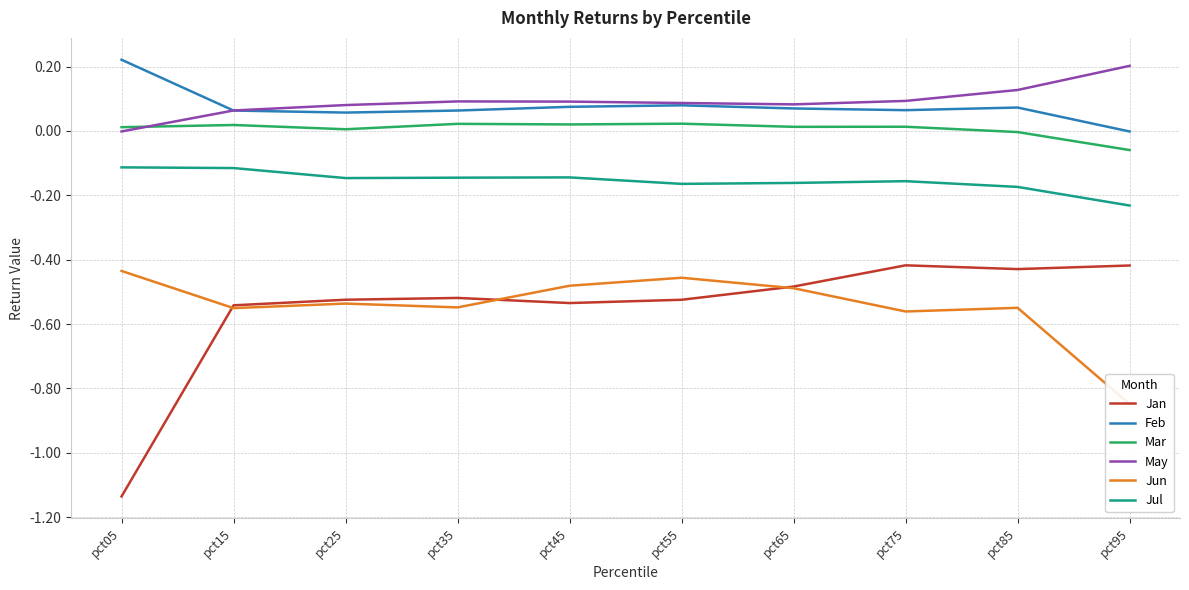

What is the sum of all Jun values?

-5.5